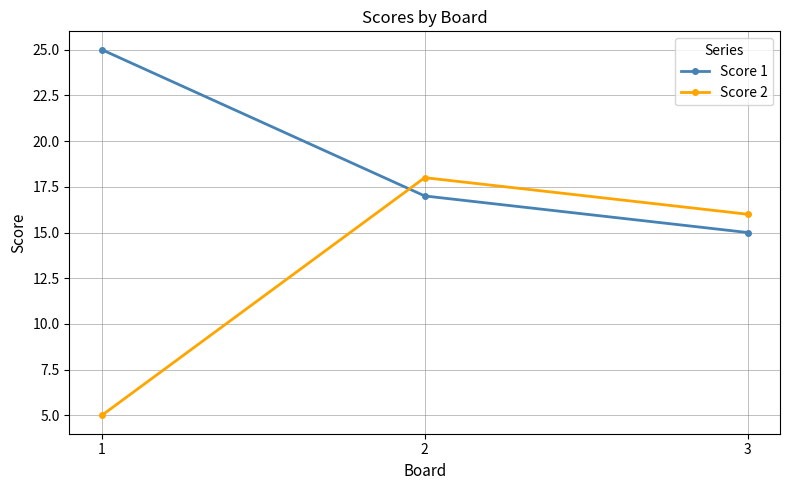

At which label is Score 2 closest to 11?

3